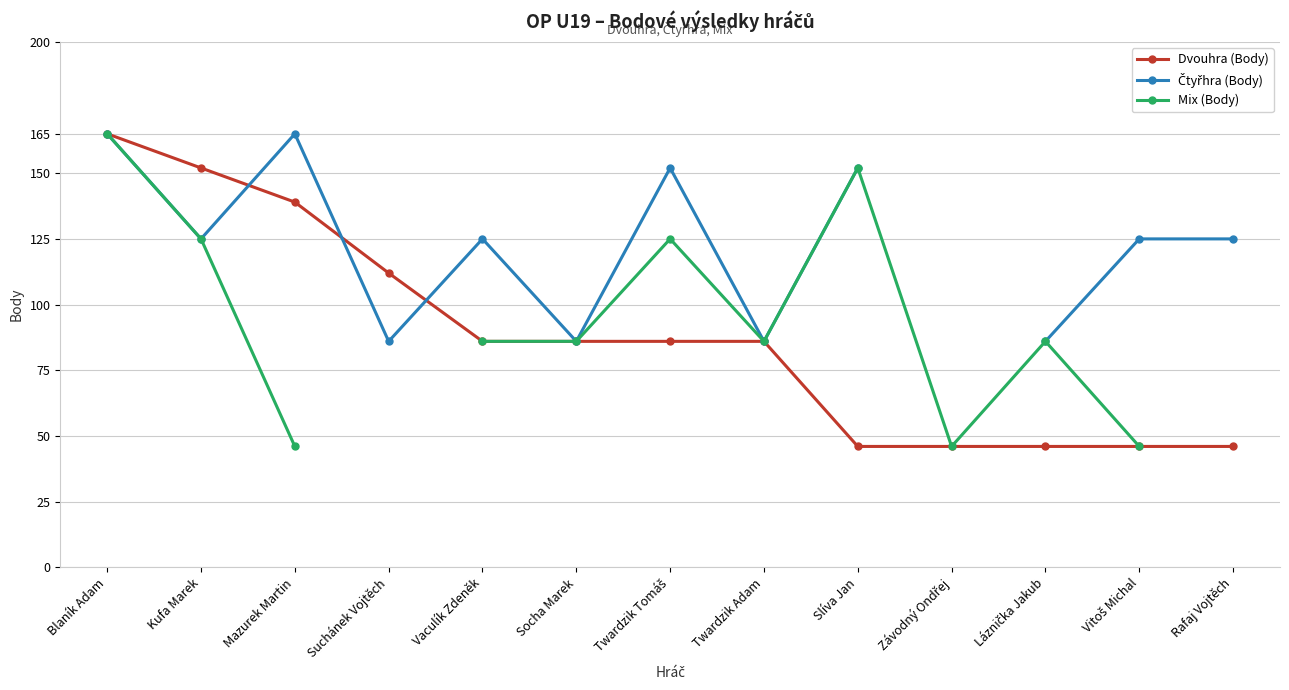

At how many categories does at least one series exceed 81?

12